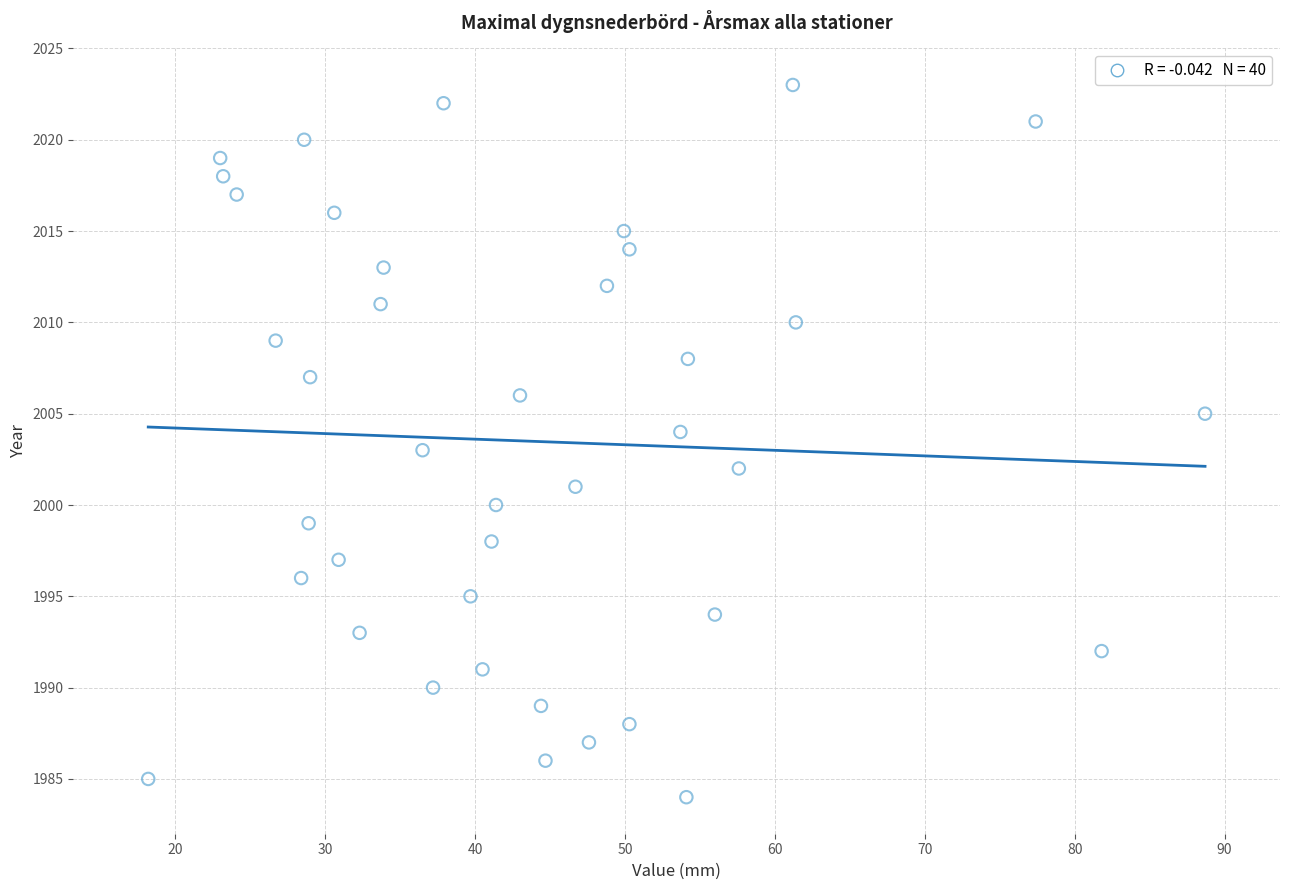

What is the range of Y values (max minus min)?

39